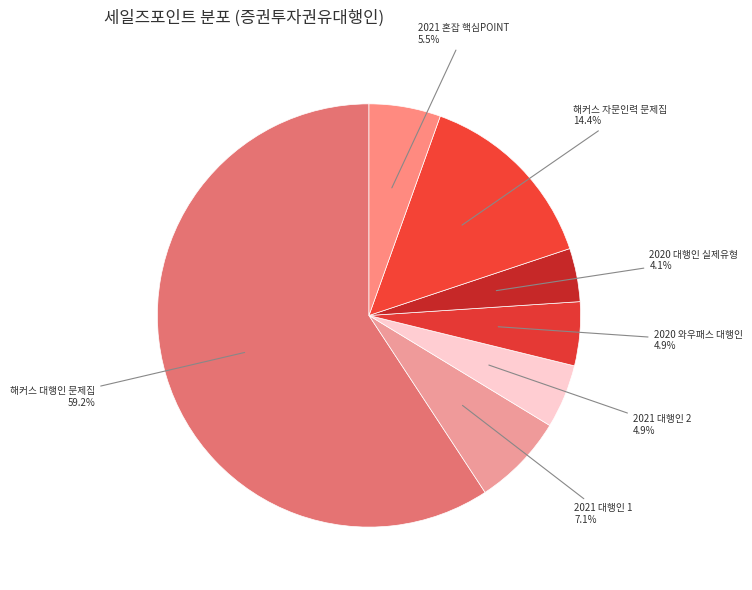

What is the ratio of the value at 2020 와우패스 대행인 to the value at 2020 대행인 실제유형?

1.2